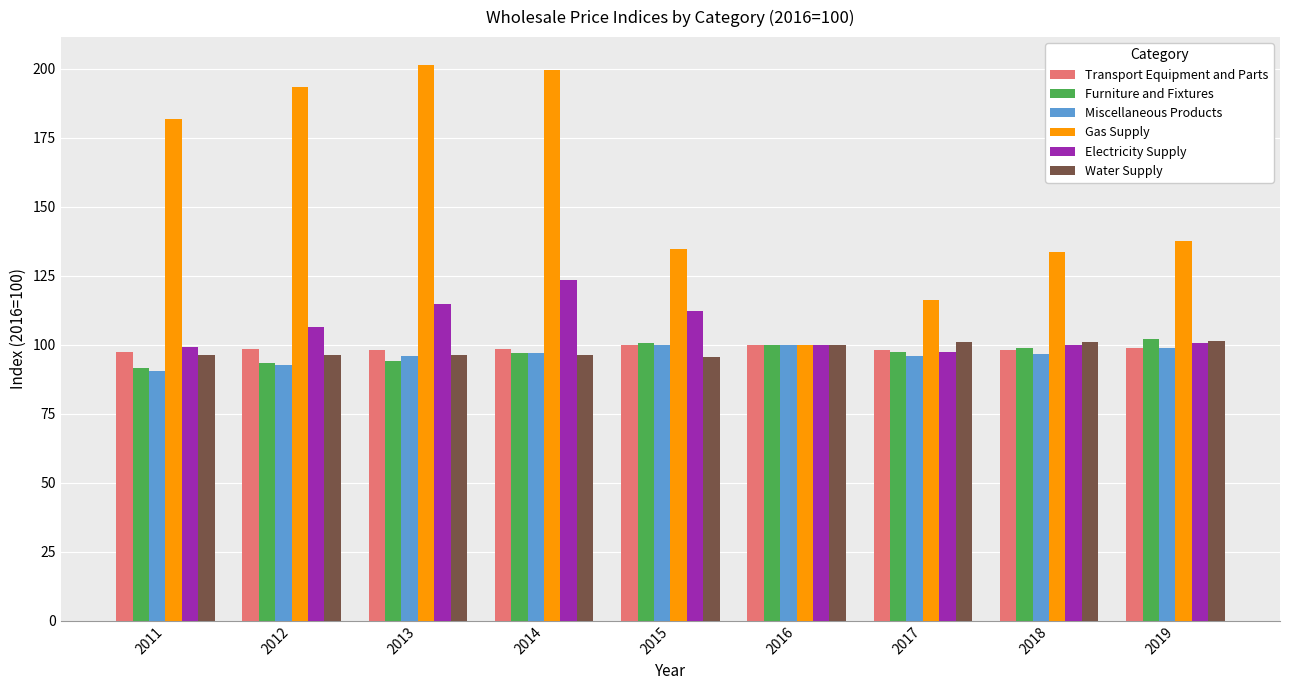

What is the difference between the highest and lowest values at 2018?

37.0